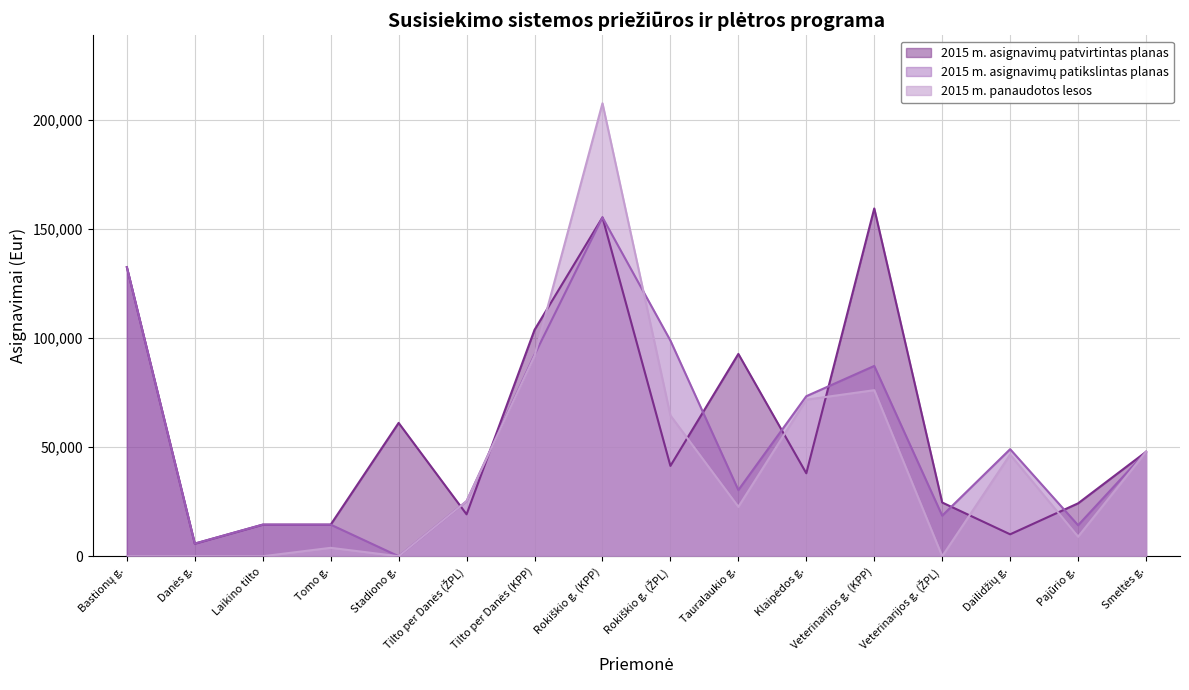

At which label does 2015 m. panaudotos lesos first exceed 25208?

Tilto per Danės (KPP)